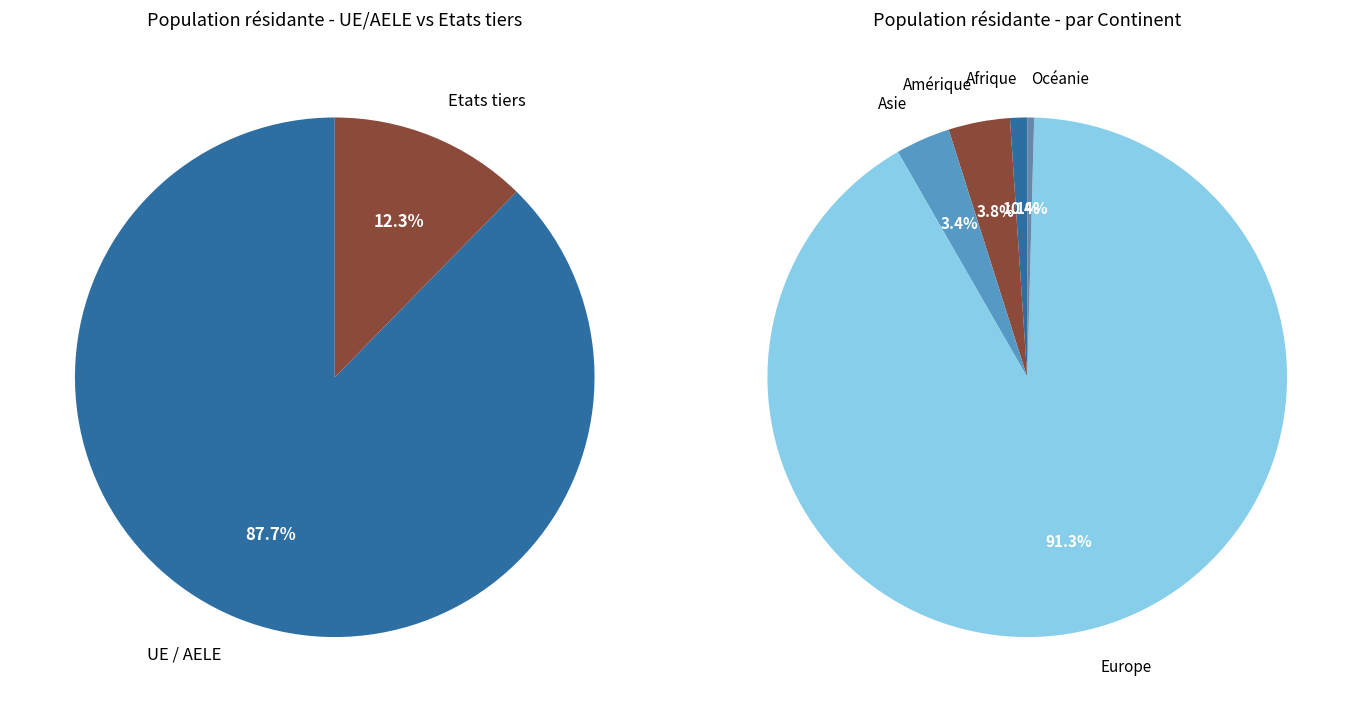

To the nearest percent, what is the difference between the largest and smallest slice percentages?

75%